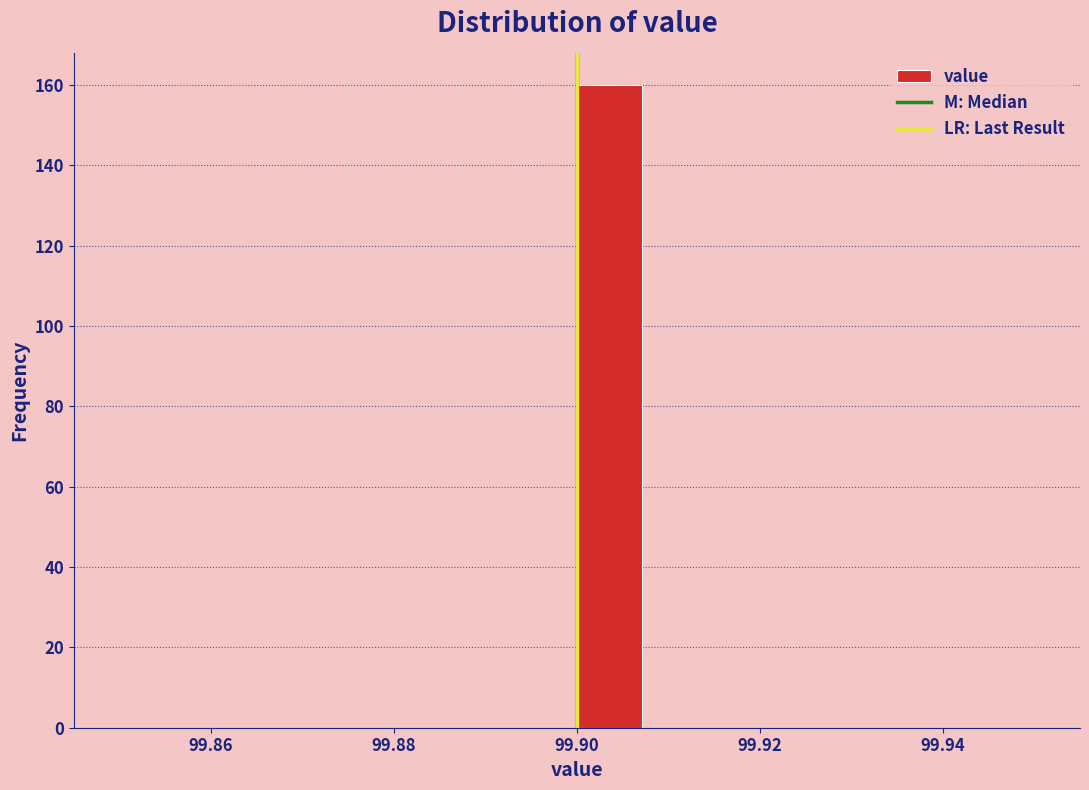

Around what value on the x-axis is the tallest bar? Give the approximate position of its centre, as read against the axis.

99.904